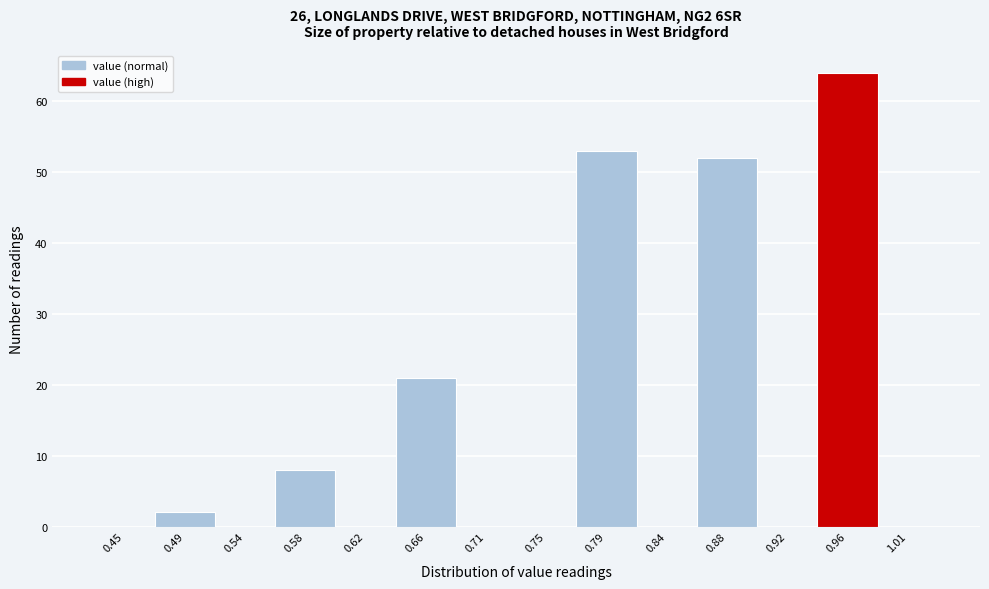

Reading right to left, what are all the values shown in this chart?

1.01=0	0.96=64	0.92=0	0.88=52	0.84=0	0.79=53	0.75=0	0.71=0	0.66=21	0.62=0	0.58=8	0.54=0	0.49=2	0.45=0